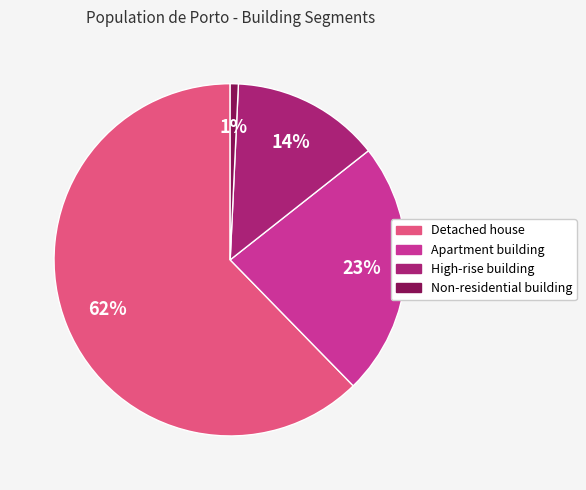

Rank the categories by value from highest to lowest.

Detached house, Apartment building, High-rise building, Non-residential building